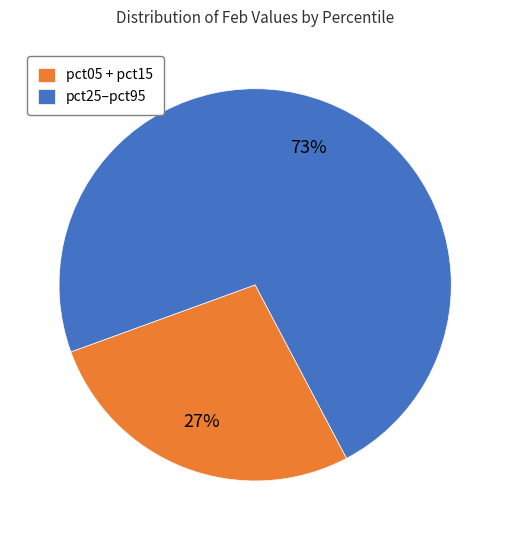

To the nearest percent, what is the average slice percentage?

50%